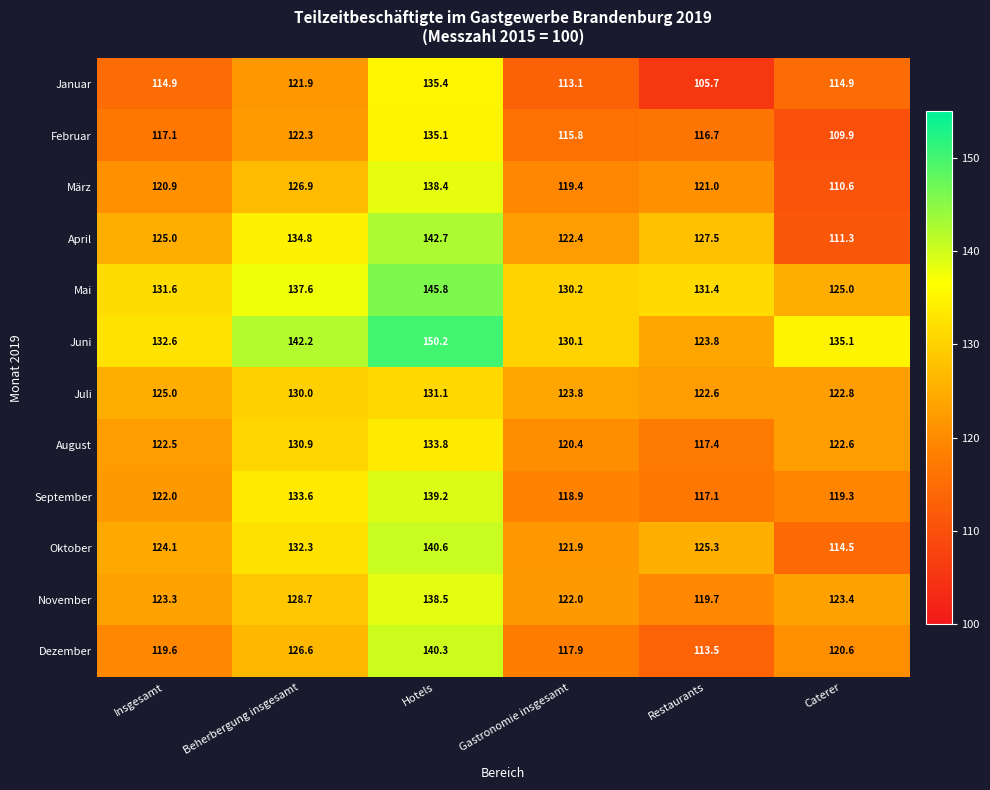

True or false: Oktober has a value of 196.3 at Restaurants.

False